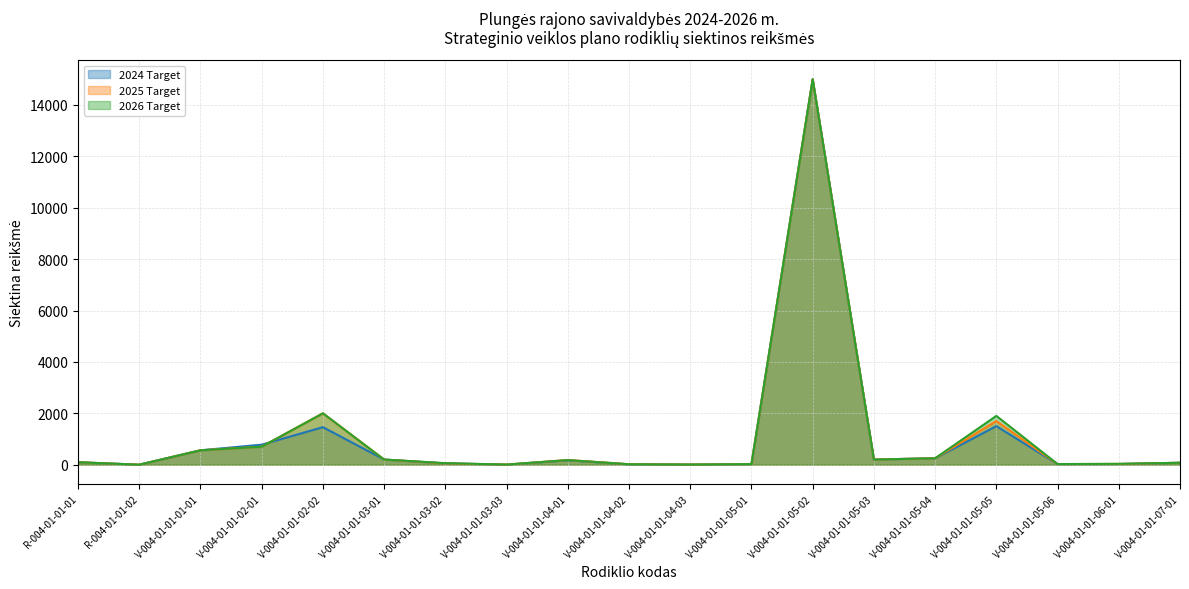

Which has a higher value, V-004-01-01-03-03 or V-004-01-01-03-01?

V-004-01-01-03-01